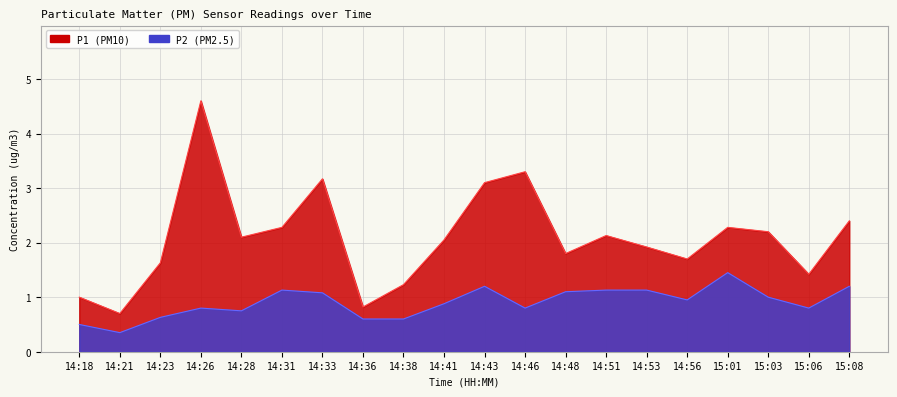

List the series in order of their overall mean, lowest first.

P2, P1